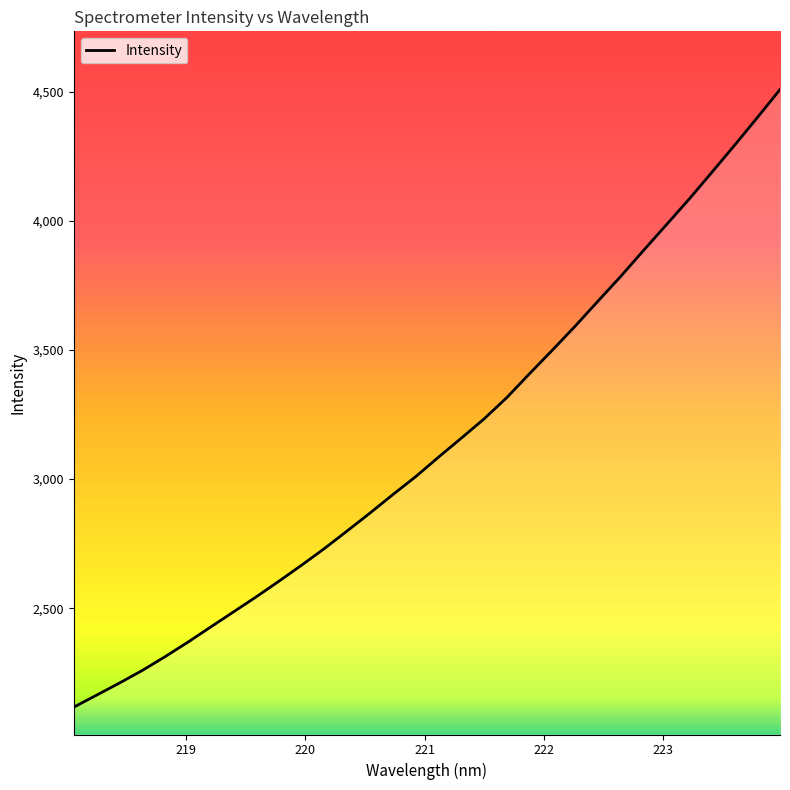

What is the greatest value displayed?

4508.8